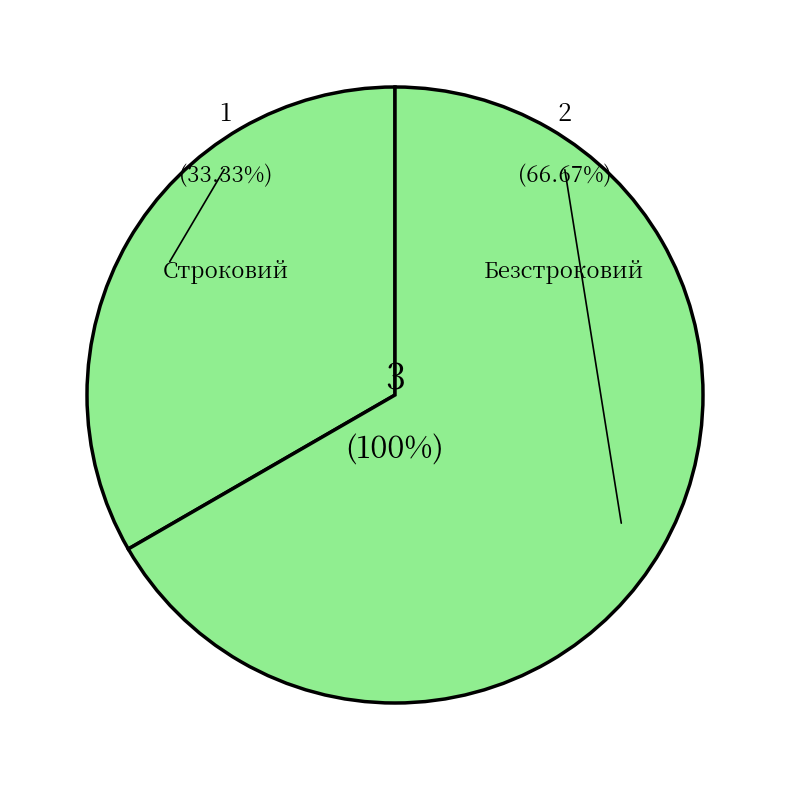

Is the sum of Безстроковий and Строковий greater than half?

Yes